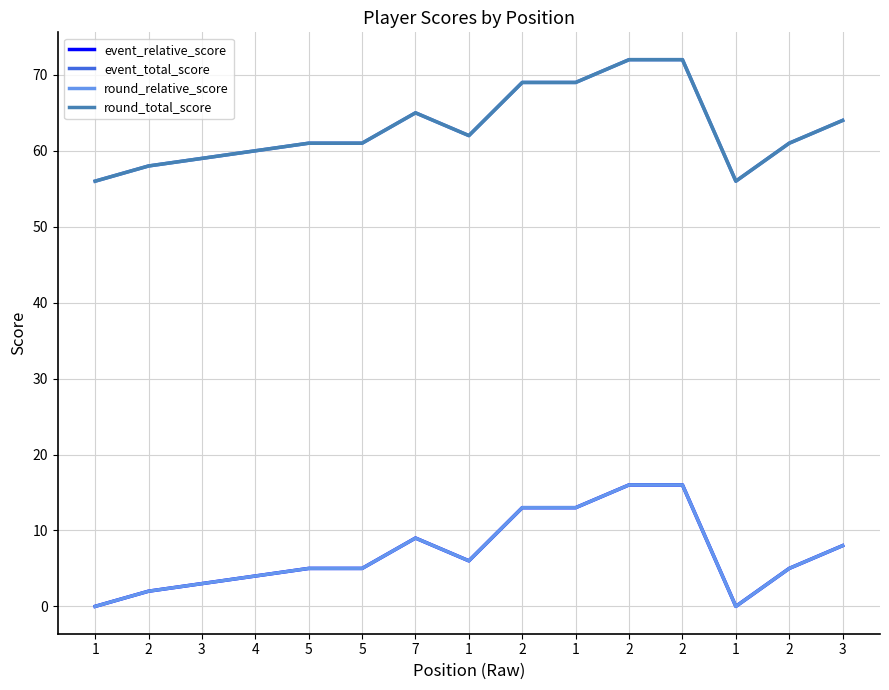

At 1, list the series in order from smallest to largest.

event_relative_score, round_relative_score, event_total_score, round_total_score